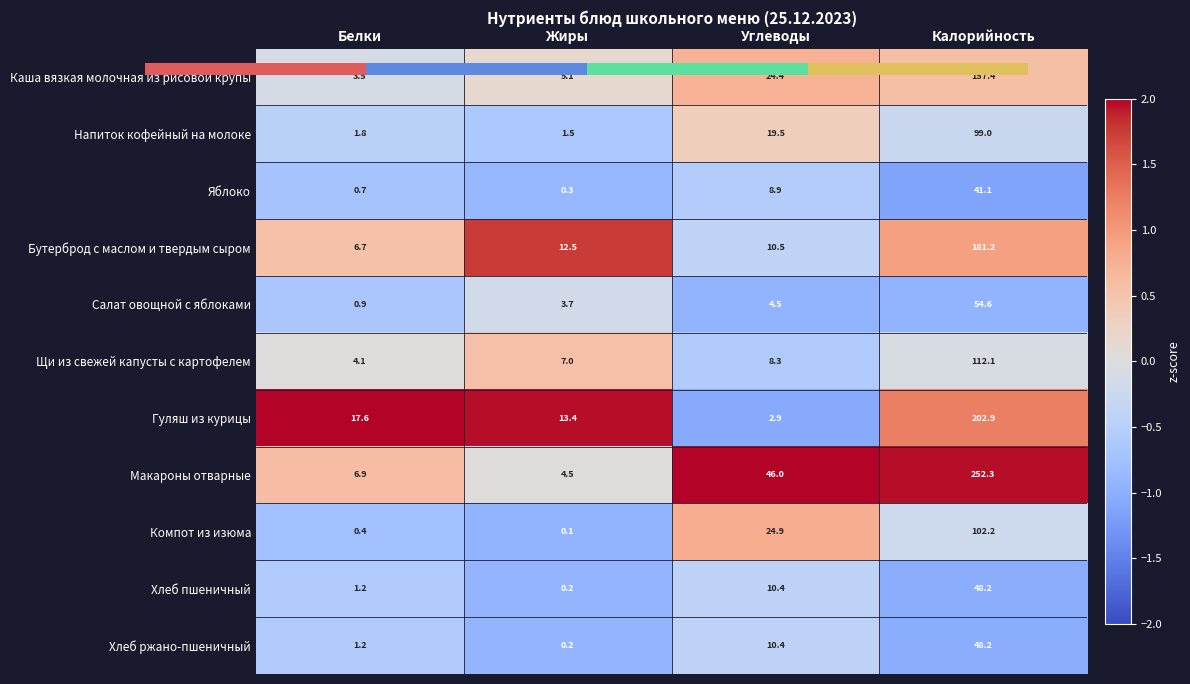

What is the minimum value shown in the chart?

-1.1